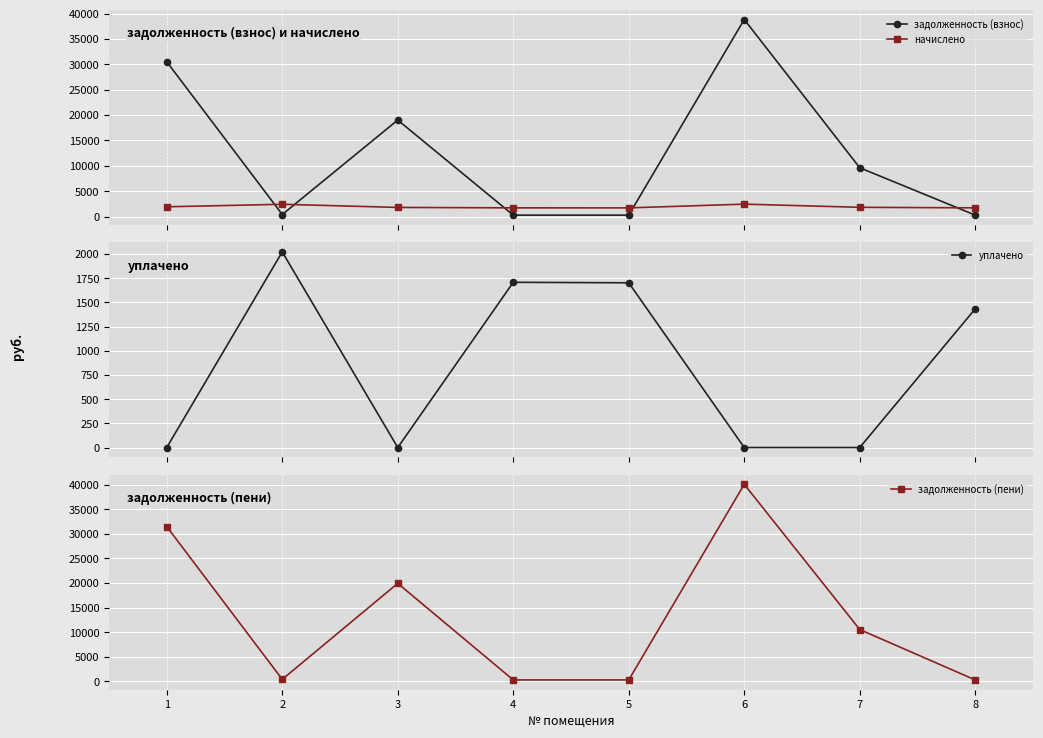

Is the value of уплачено at 4 greater than the value of задолженность (пени) at 6?

No